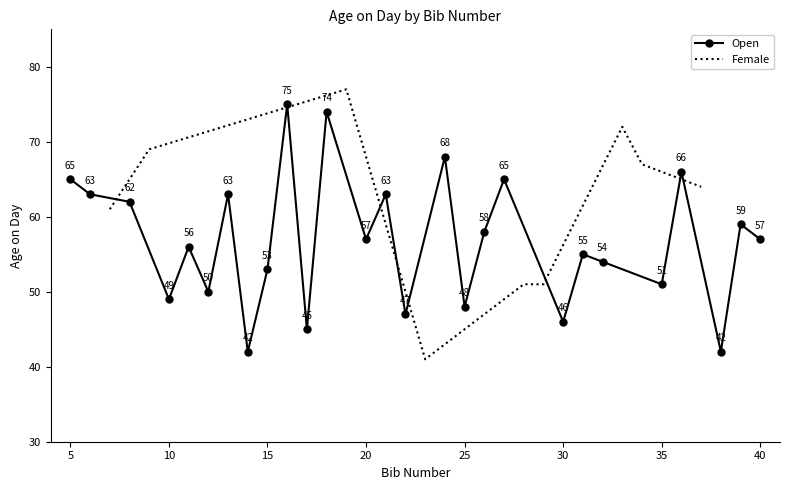

How many interior local valleys does the Open series have?

10